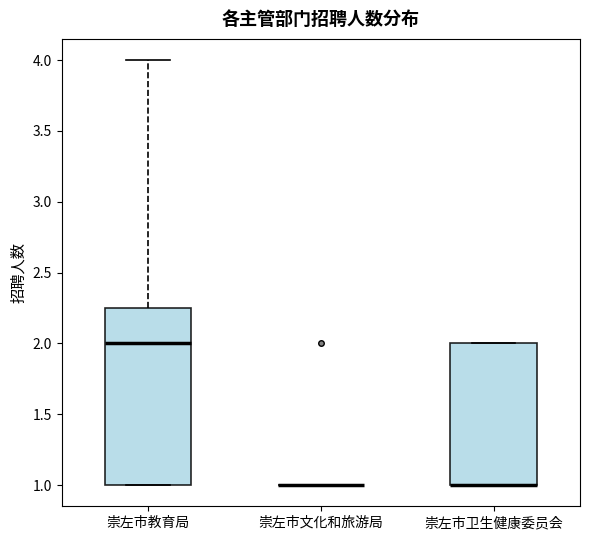

Reading left to right, read every box against the y-axis: the position of its median line, the range the box covers, and the ends of its whiskers. The values are not printed on the chart, so give them approximately, as read against the axis.

崇左市教育局: median 2.00, box 1.00 to 2.25, whiskers 1.00 to 4.00
崇左市文化和旅游局: box collapsed to a line at 1.00, whiskers 1.00 to 1.00
崇左市卫生健康委员会: median 1.00 (drawn on the box's lower edge), box 1.00 to 2.00, whiskers 1.00 to 2.00